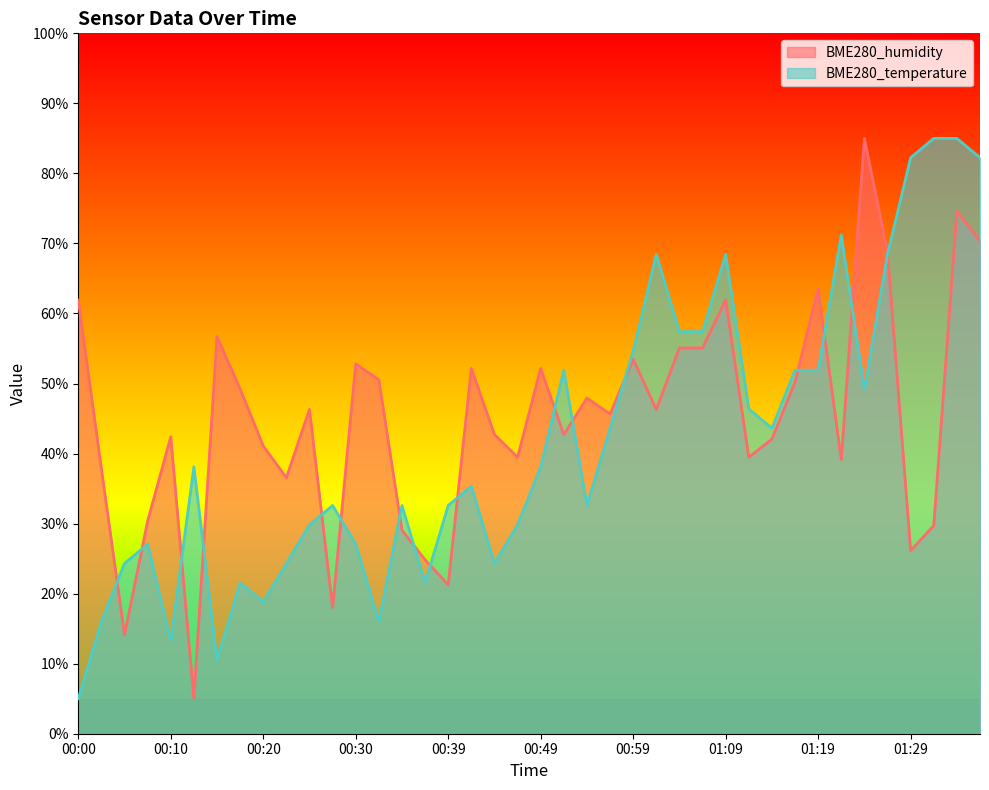

What is the approximate value of BME280_temperature at 01:04?

57.4